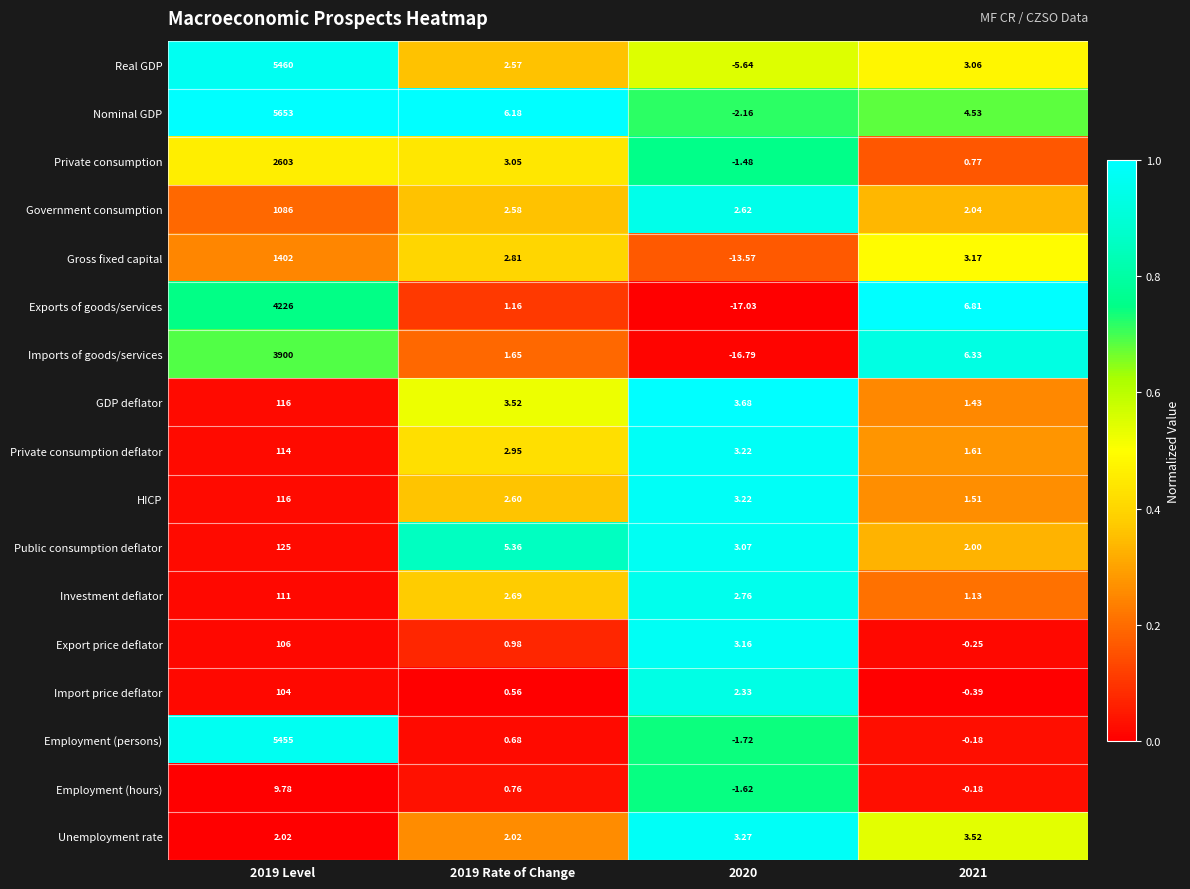

Which series has the widest spread of values?

Nominal GDP